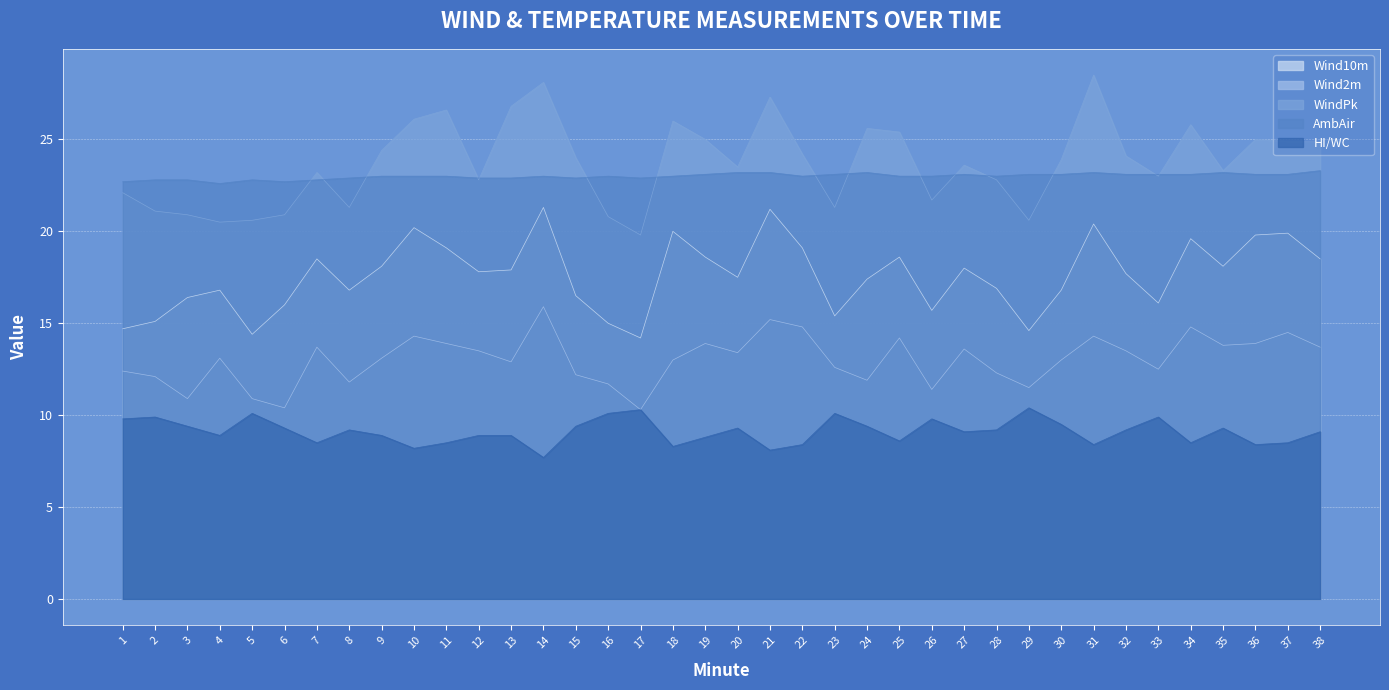

Is it true that HI/WC equals 14.9 at 36?

False